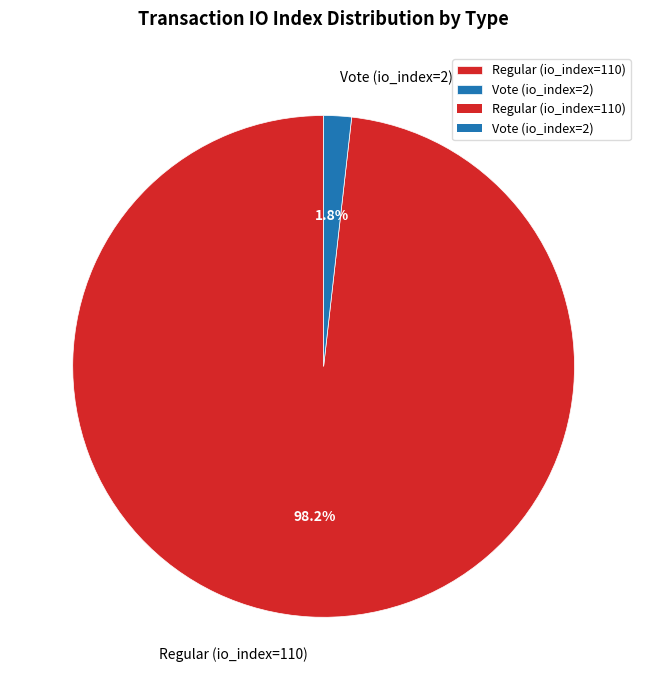

Does any single category account for the majority?

Yes